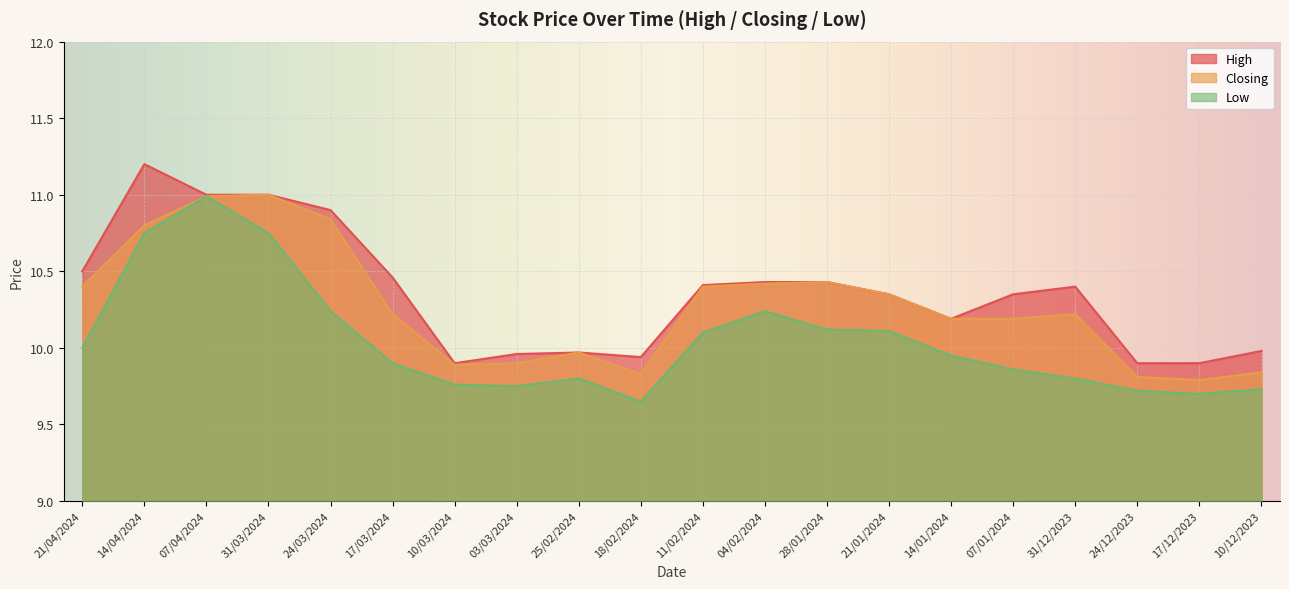

What is the greatest value displayed?

11.2